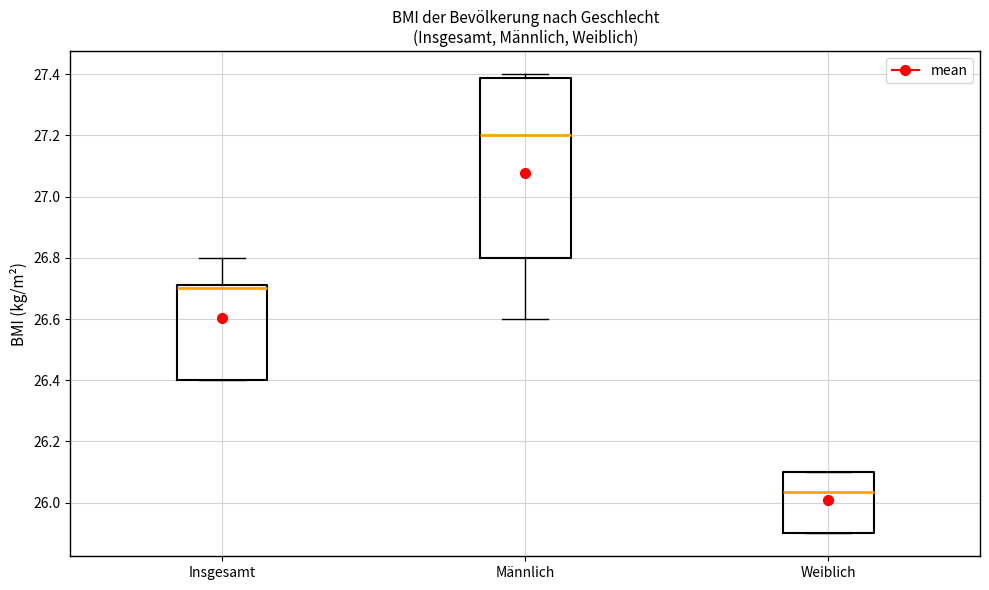

Comparing the boxes themselves (not the whiskers), which one is the tallest?

Männlich